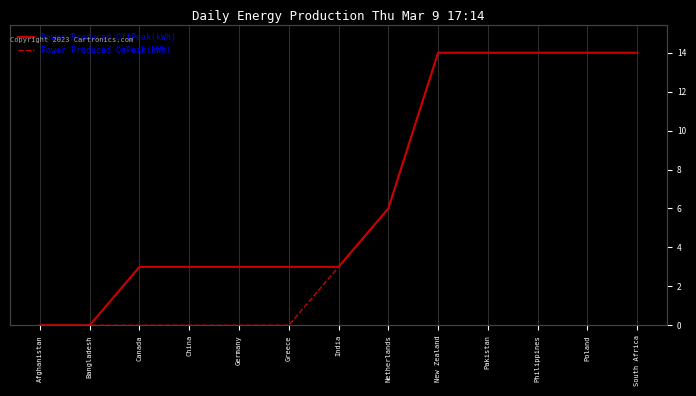

Reading left to right, extract all data points from this chart.

Power Produced OffPeak(kWh): Afghanistan=0	Bangladesh=0	Canada=3	China=3	Germany=3	Greece=3	India=3	Netherlands=6	New Zealand=14	Pakistan=14	Philippines=14	Poland=14	South Africa=14
Power Produced OnPeak(kWh): Afghanistan=0	Bangladesh=0	Canada=0	China=0	Germany=0	Greece=0	India=3	Netherlands=6	New Zealand=14	Pakistan=14	Philippines=14	Poland=14	South Africa=14